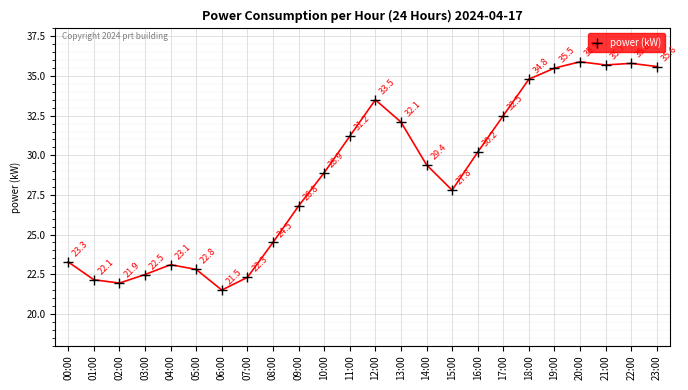

How many series are shown in this chart?

1